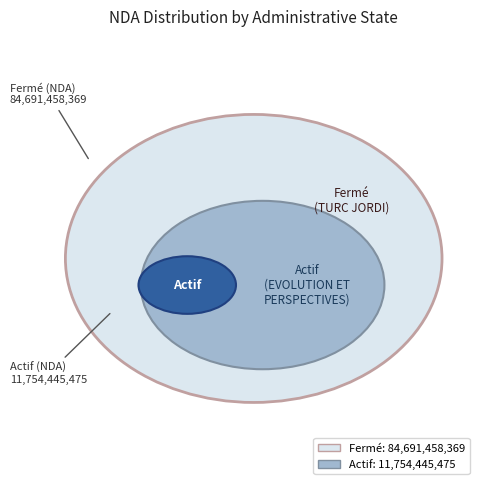

Rank the categories by value from highest to lowest.

Fermé, Actif